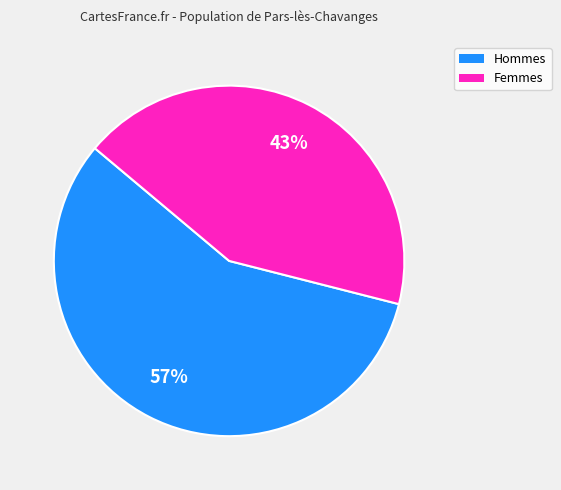

What is the smallest slice in the pie chart?

Femmes